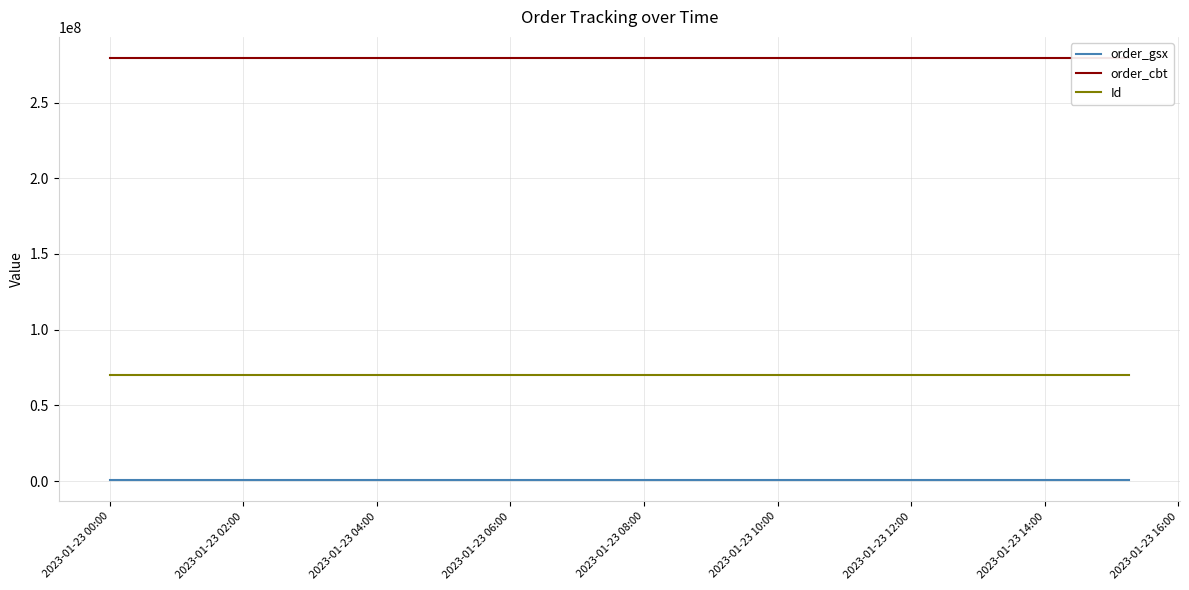

What is the average value of the order_cbt series?

279389376